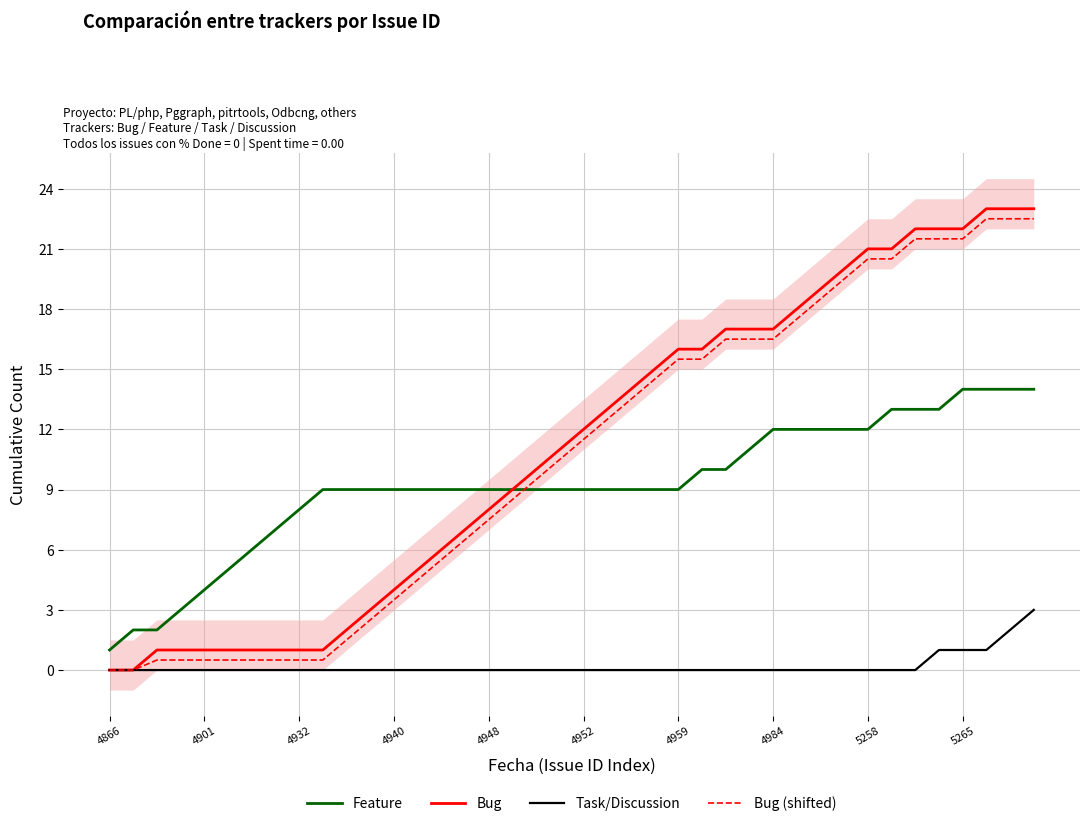

Reading left to right, extract all data points from this chart.

Feature: 1.0	2.0	2.0	3.0	4.0	5.0	6.0	7.0	8.0	9.0	9.0	9.0	9.0	9.0	9.0	9.0	9.0	9.0	9.0	9.0	9.0	9.0	9.0	9.0	9.0	10.0	10.0	11.0	12.0	12.0	12.0	12.0	12.0	13.0	13.0	13.0	14.0	14.0	14.0	14.0
Bug: 0.0	0.0	1.0	1.0	1.0	1.0	1.0	1.0	1.0	1.0	2.0	3.0	4.0	5.0	6.0	7.0	8.0	9.0	10.0	11.0	12.0	13.0	14.0	15.0	16.0	16.0	17.0	17.0	17.0	18.0	19.0	20.0	21.0	21.0	22.0	22.0	22.0	23.0	23.0	23.0
Task/Discussion: 0.0	0.0	0.0	0.0	0.0	0.0	0.0	0.0	0.0	0.0	0.0	0.0	0.0	0.0	0.0	0.0	0.0	0.0	0.0	0.0	0.0	0.0	0.0	0.0	0.0	0.0	0.0	0.0	0.0	0.0	0.0	0.0	0.0	0.0	0.0	1.0	1.0	1.0	2.0	3.0
Bug (shifted): 0.0	0.0	0.5	0.5	0.5	0.5	0.5	0.5	0.5	0.5	1.5	2.5	3.5	4.5	5.5	6.5	7.5	8.5	9.5	10.5	11.5	12.5	13.5	14.5	15.5	15.5	16.5	16.5	16.5	17.5	18.5	19.5	20.5	20.5	21.5	21.5	21.5	22.5	22.5	22.5